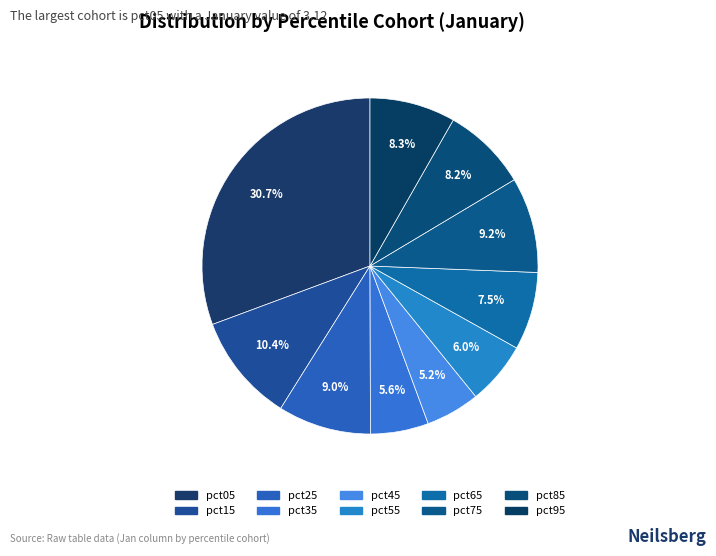

Count the number of slices in the pie.

10